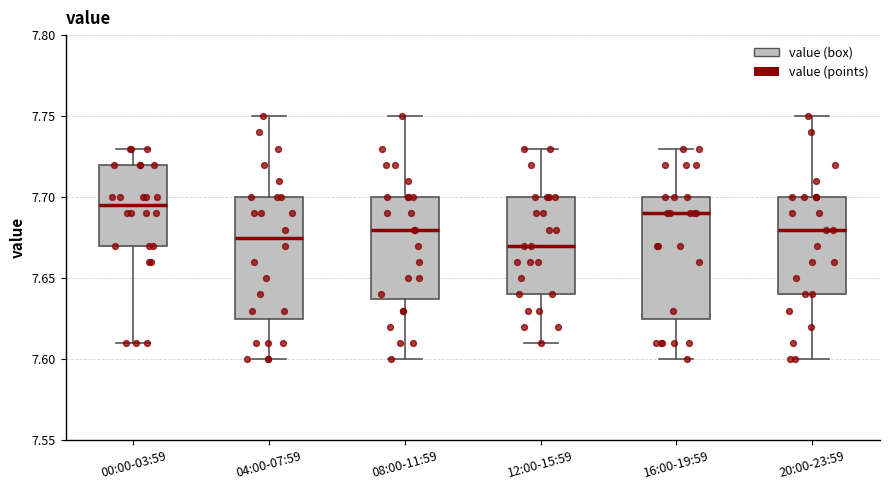

Where is the lower edge of the box for 16:00-19:59 on the y-axis? The values are not printed on the chart, so give them approximately, as read against the axis.

7.625